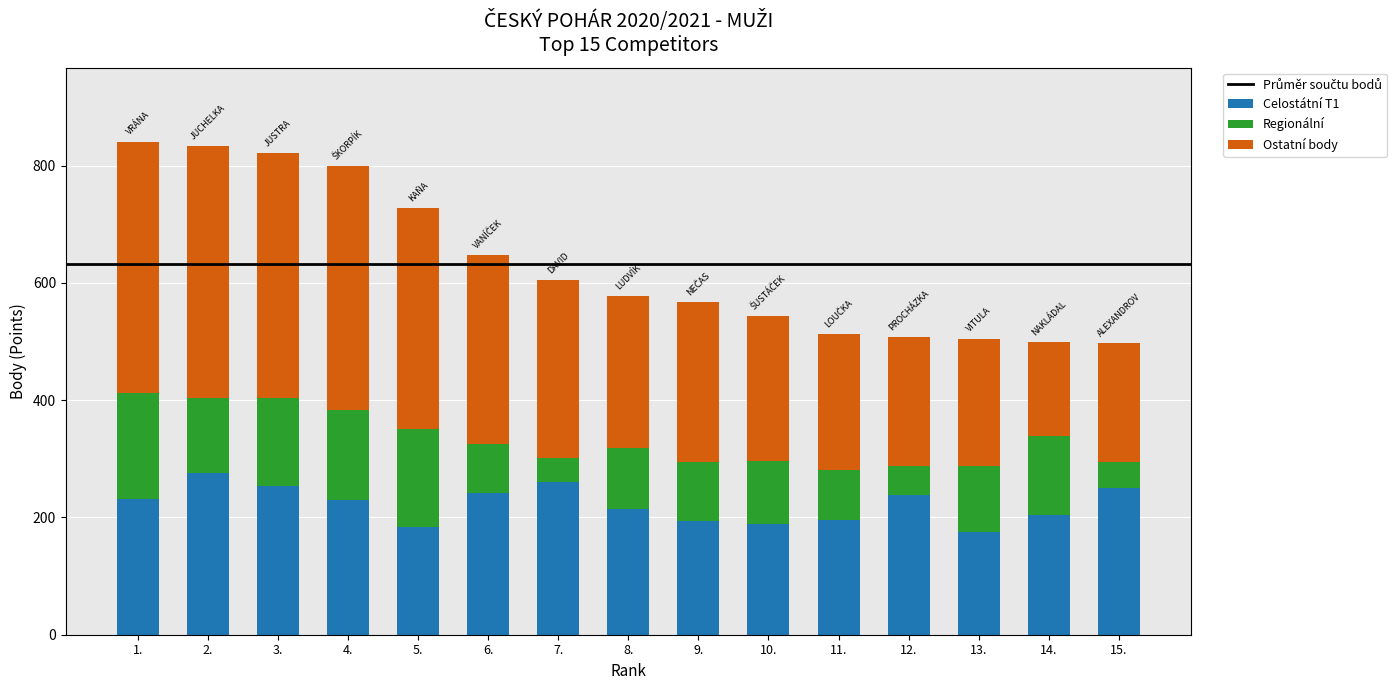

What is the total value across all series at 5.?

727